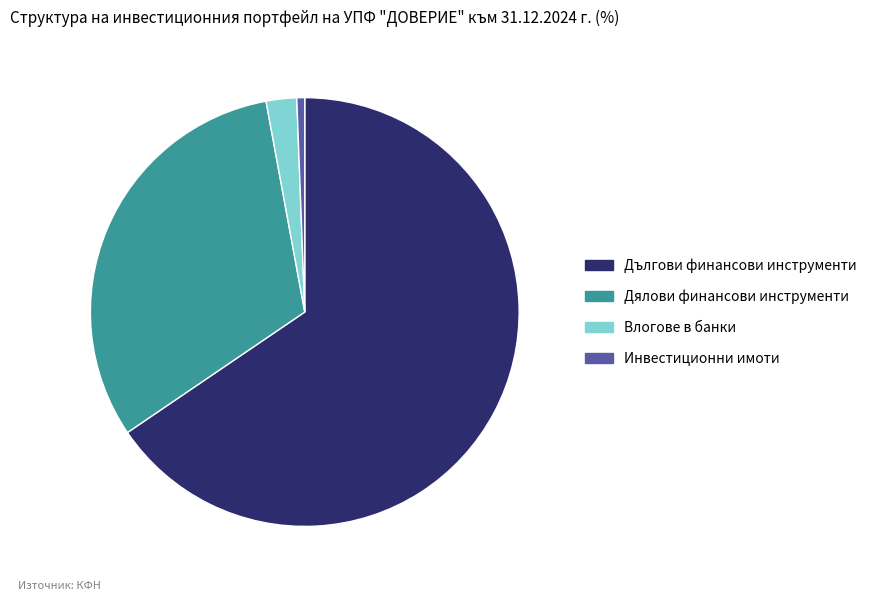

What is the largest slice in the pie chart?

Дългови финансови инструменти